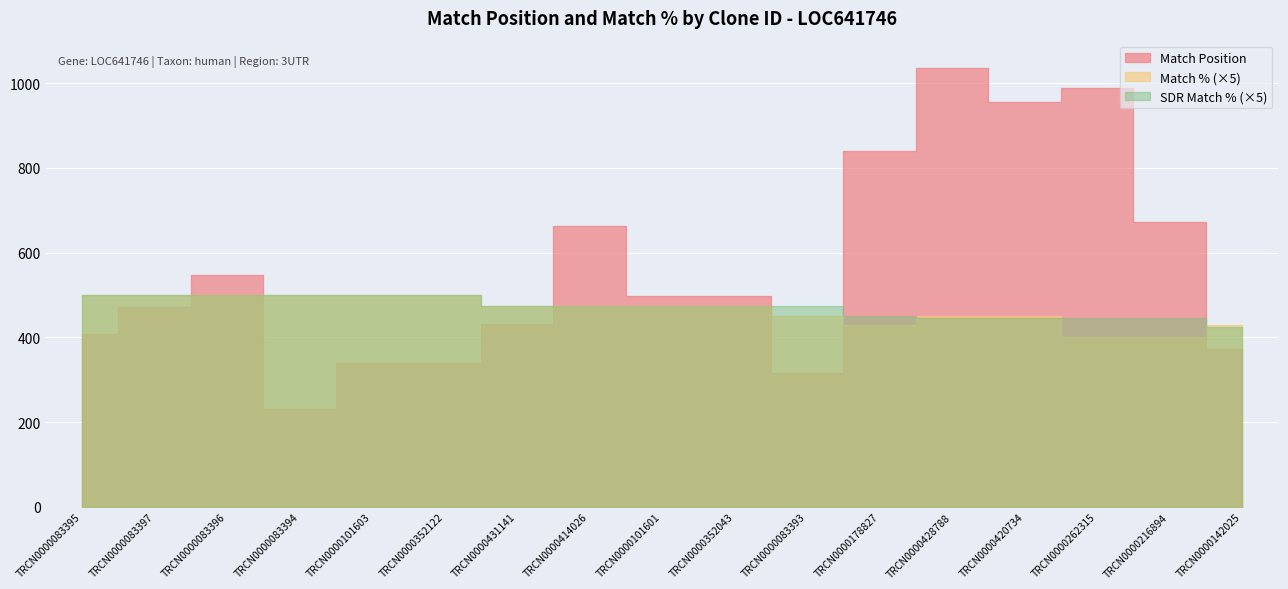

List the series in order of their peak value, highest first.

Match Position, Match %, SDR Match %